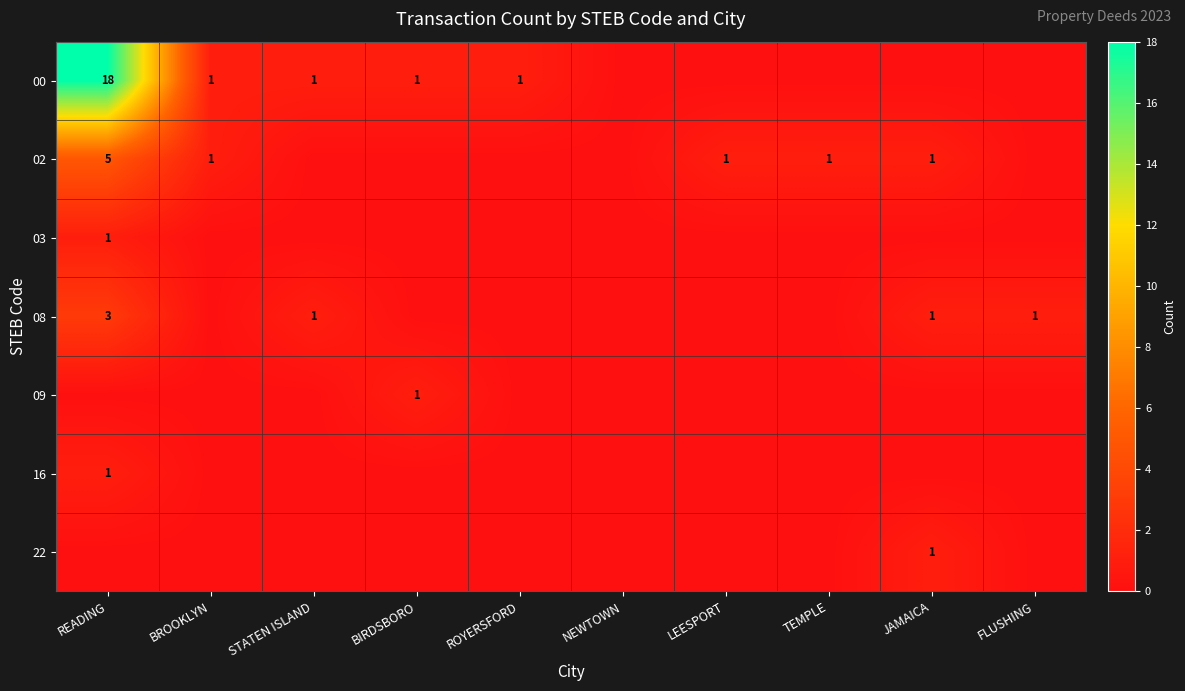

The 08 series shows 0 at STATEN ISLAND. True or false?

False